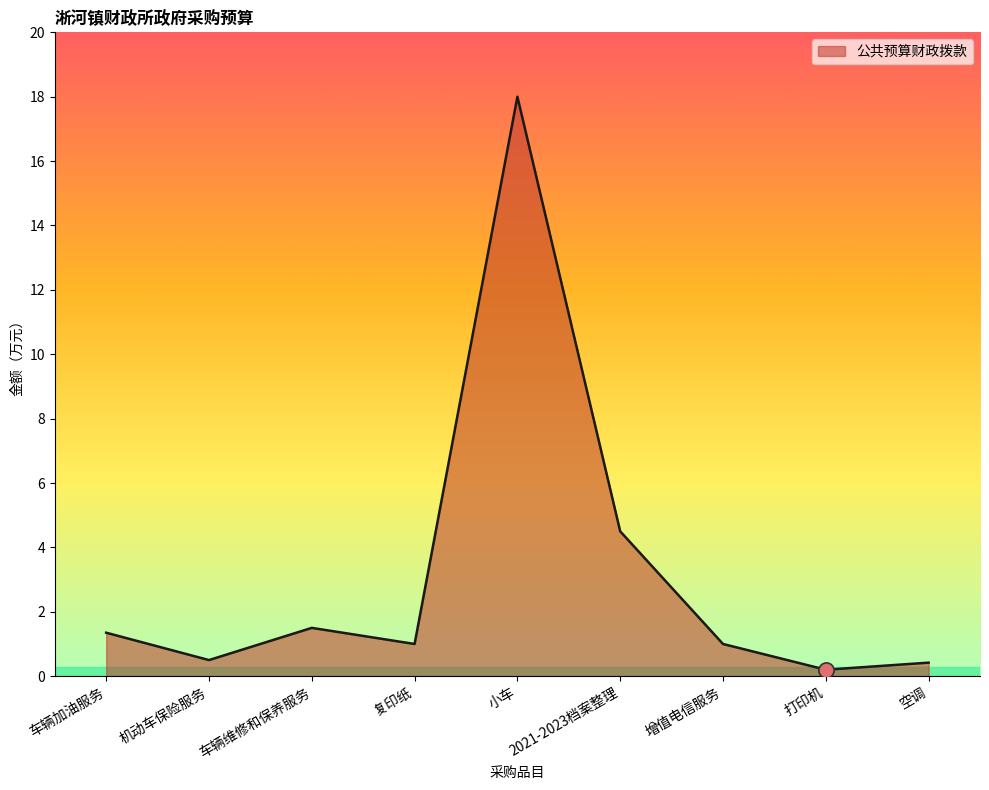

What is the change in value from 小车 to 增值电信服务?

-17.0